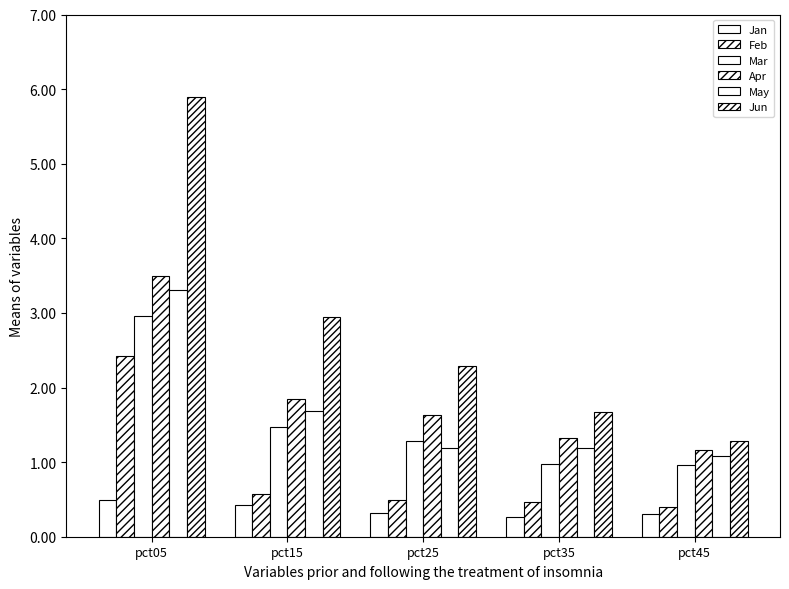

Rank the series by their maximum value, from lowest to highest.

Jan, Feb, Mar, May, Apr, Jun